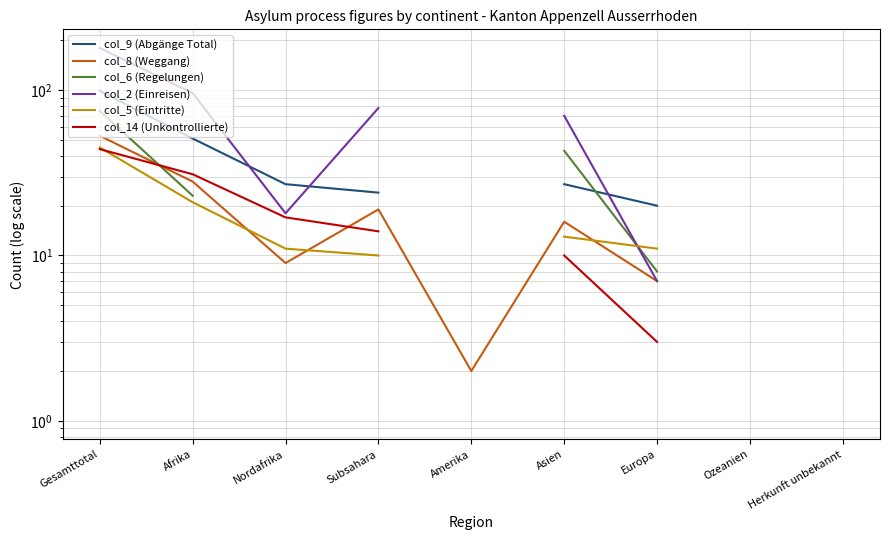

What are all the series names shown in the legend?

col_9 (Abgänge Total), col_8 (Weggang), col_6 (Regelungen), col_2 (Einreisen), col_5 (Eintritte), col_14 (Unkontrollierte)